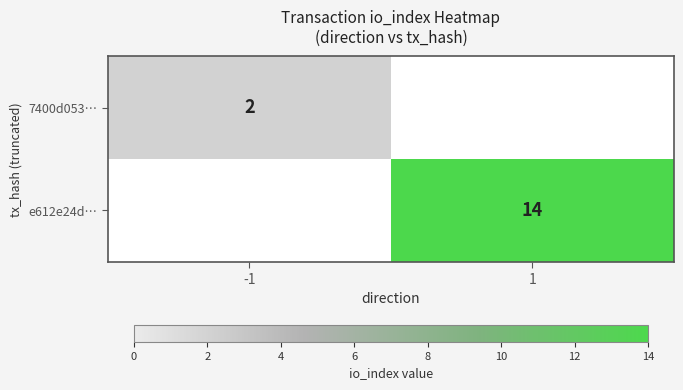

True or false: 7400d053… has a value of 2 at -1.

True